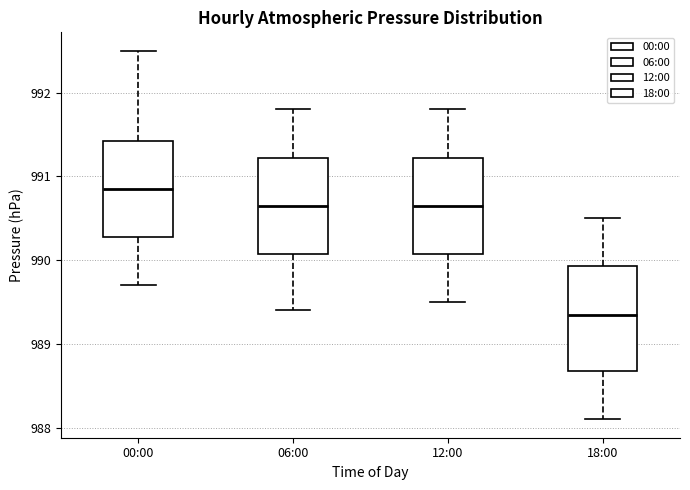

Where does the lower whisker of the box for 18:00 end on the y-axis? The values are not printed on the chart, so give them approximately, as read against the axis.

988.1